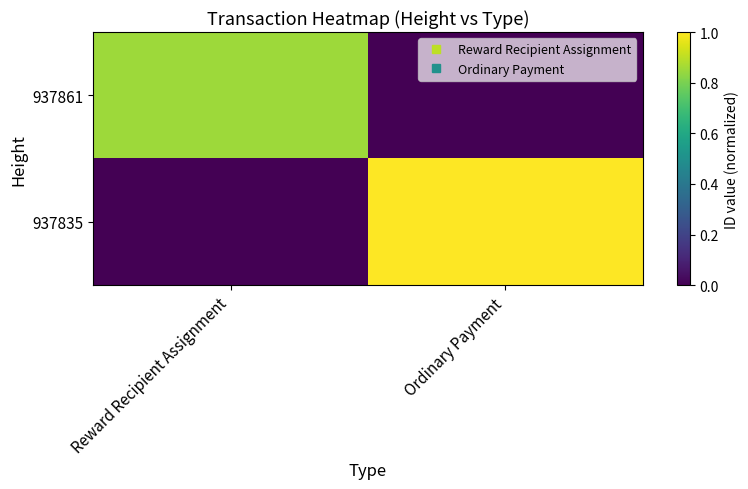

Rank the series by their maximum value, from highest to lowest.

937835, 937861